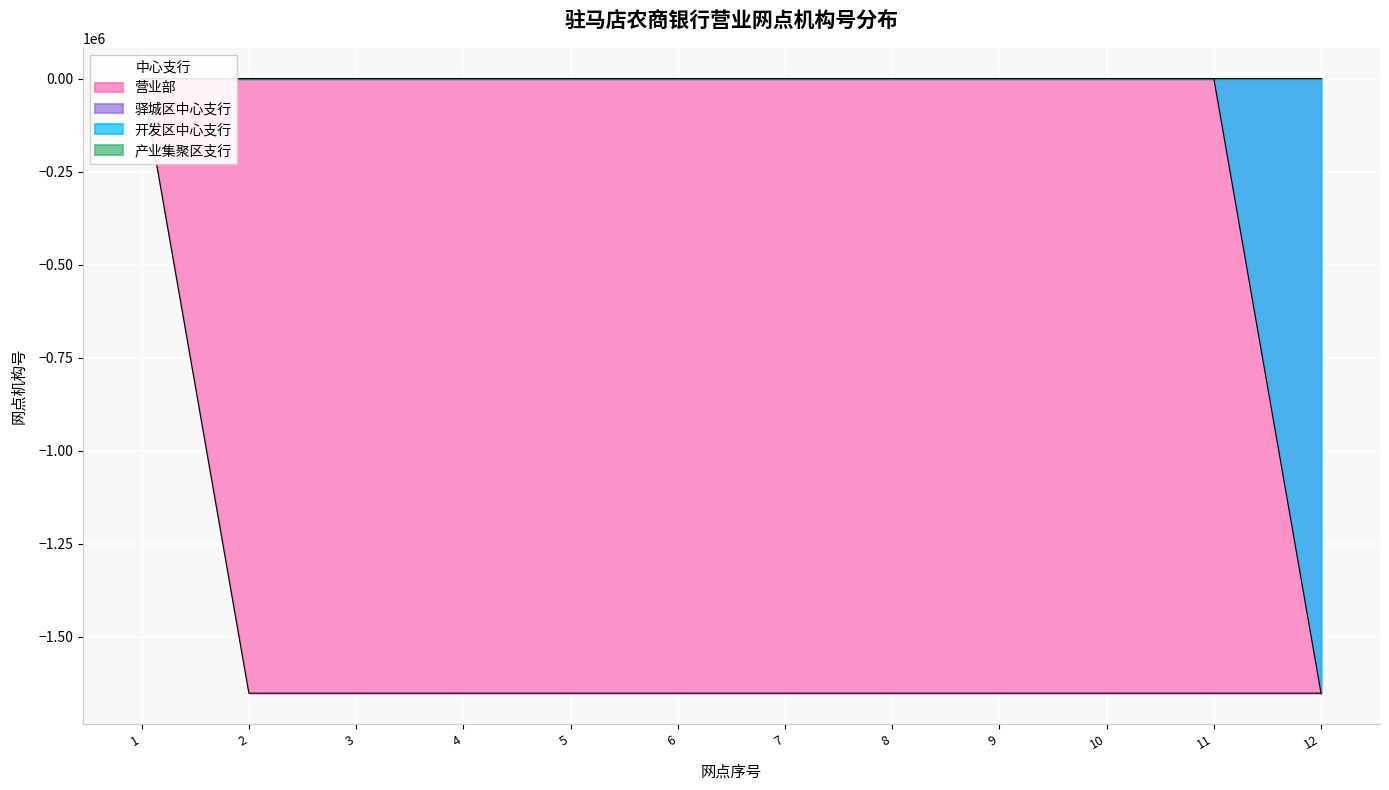

Reading left to right, what are all the values shown in this chart?

驿城区中心支行: 1=28.0	2=10.0	3=25.0	4=6.0	5=13.0	6=10.0	7=5.0	8=17.0	9=21.0	10=23.0	11=22.0	12=24.0
产业集聚区支行: 1=4.0	2=16.0	3=18.0	4=15.0	5=4.0	6=6.0	7=8.0	8=7.0	9=18.0	10=8.0	11=26.0	12=27.0